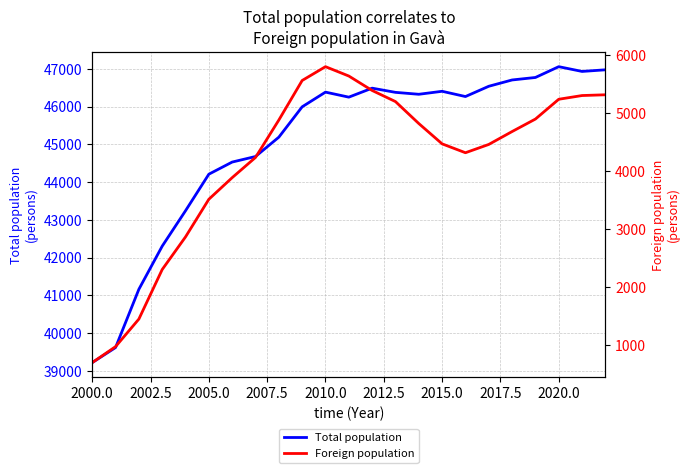

What is the difference between the maximum and minimum values in the Foreign population series?

5096